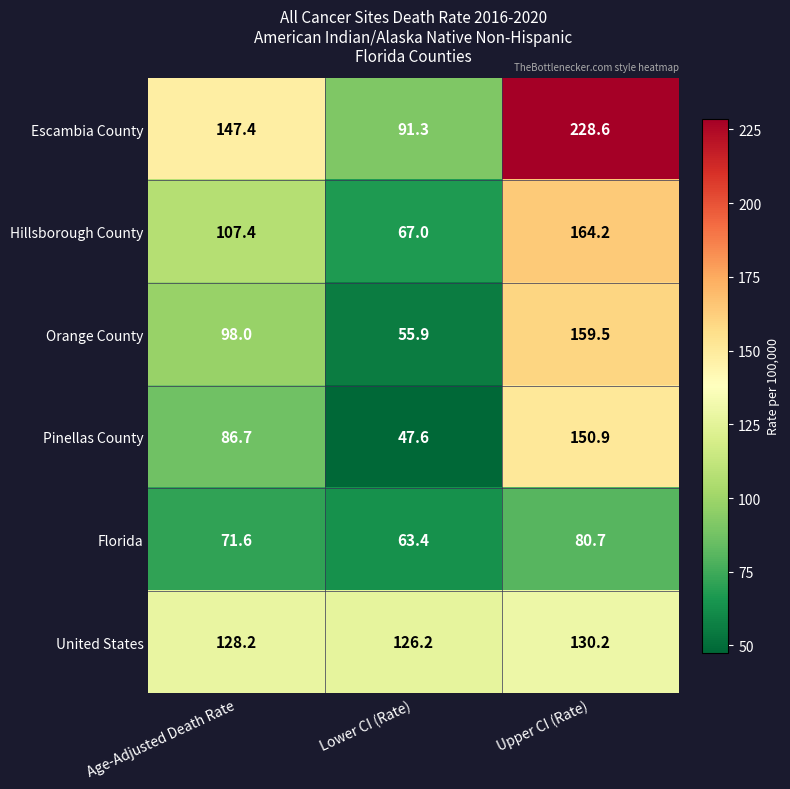

The value of Florida at Lower CI (Rate) is 63.4. True or false?

True